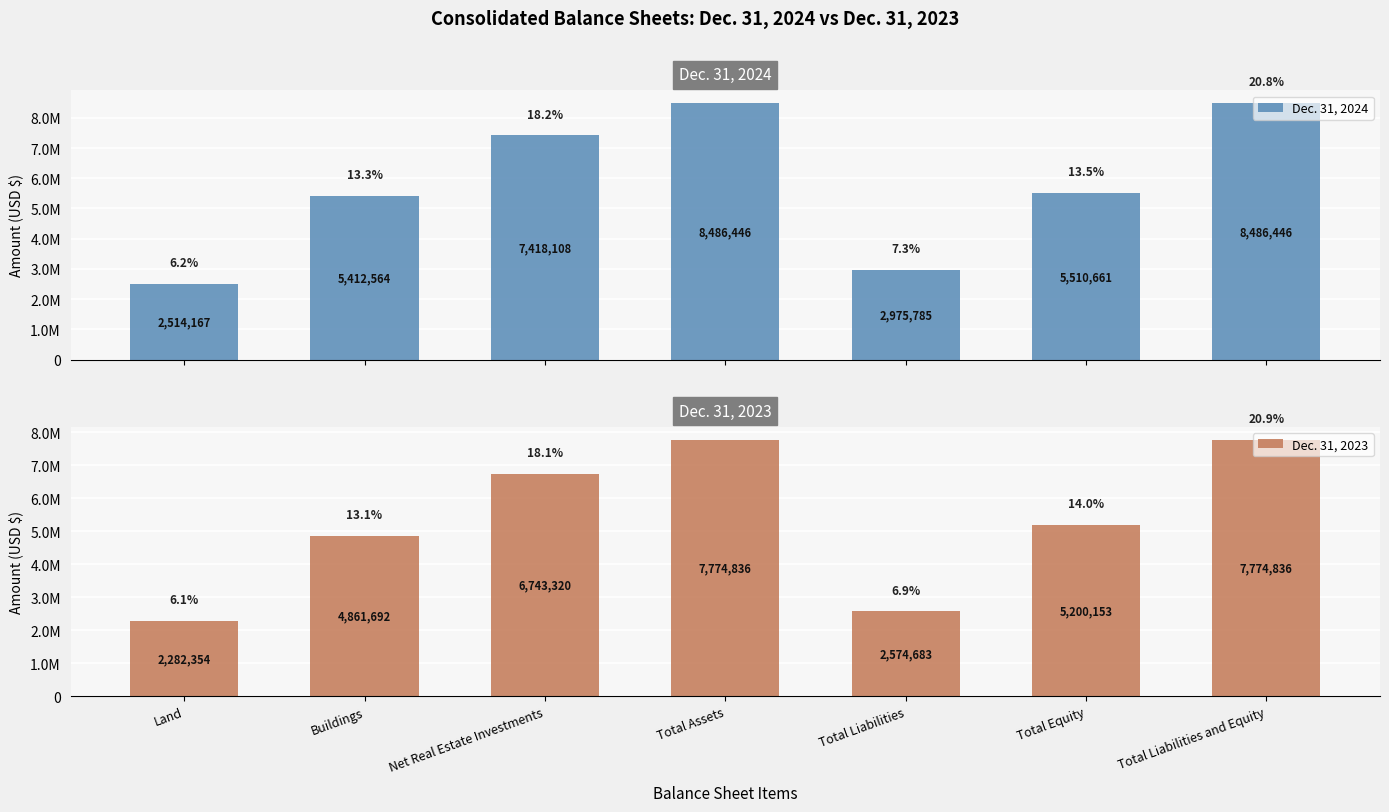

Which category has the highest value in the Dec. 31, 2023 series?

Total Assets